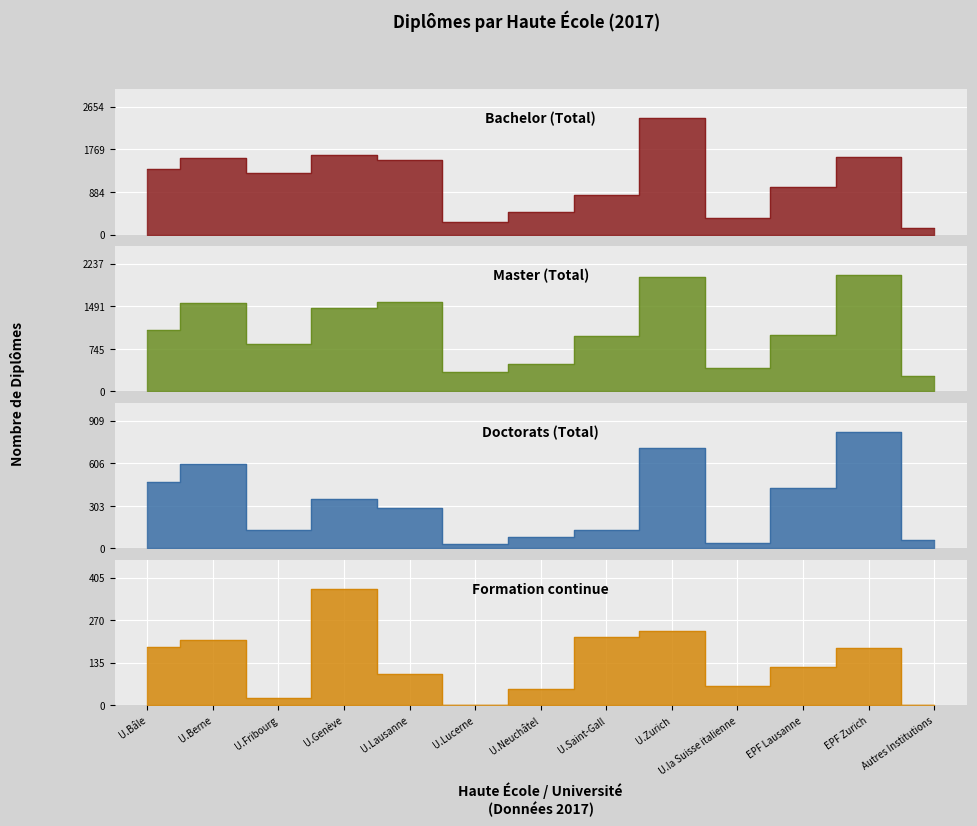

What is the highest value of the Formation continue series?

369